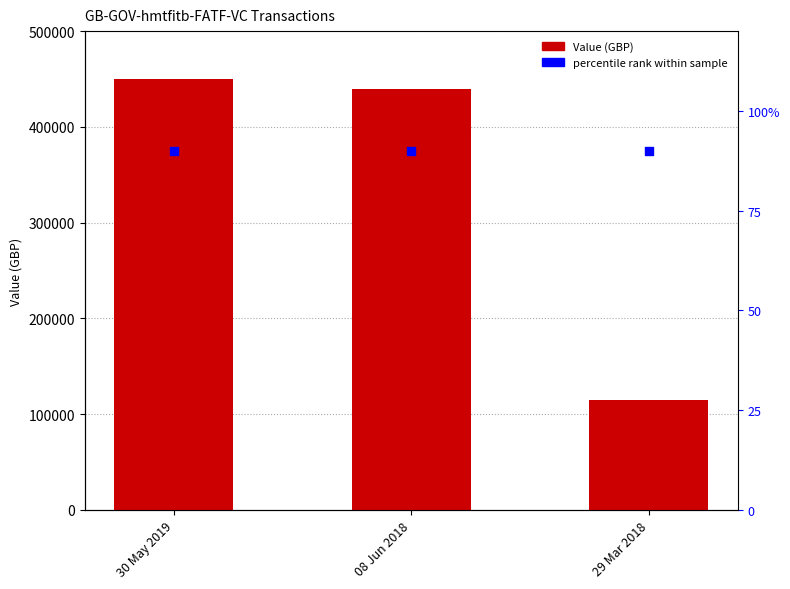

Which series has the largest total across all categories?

Value (GBP)